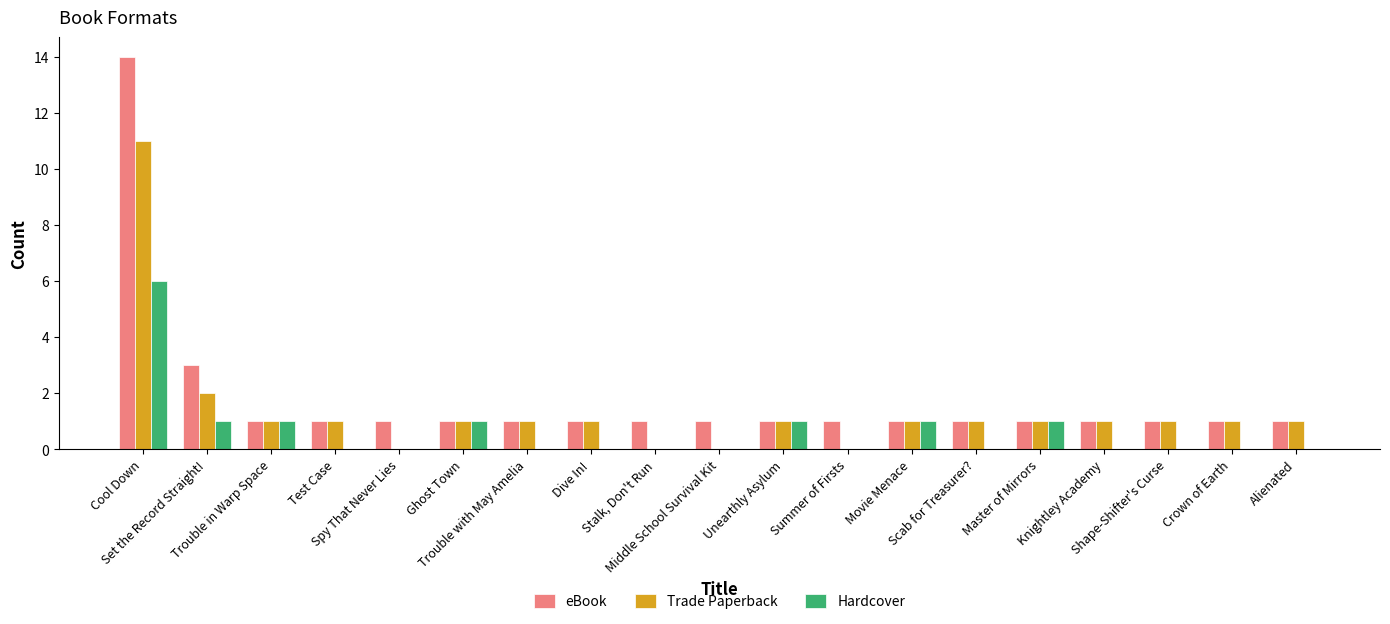

At which category is the sum across all series the highest?

Cool Down